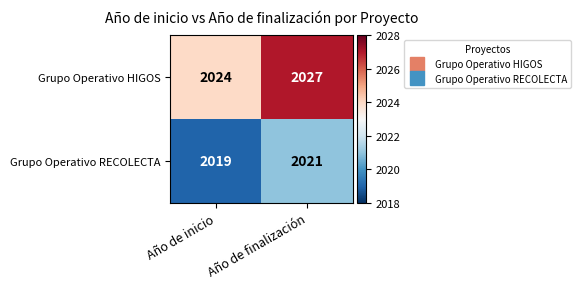

What is the maximum value for Grupo Operativo HIGOS?

2027